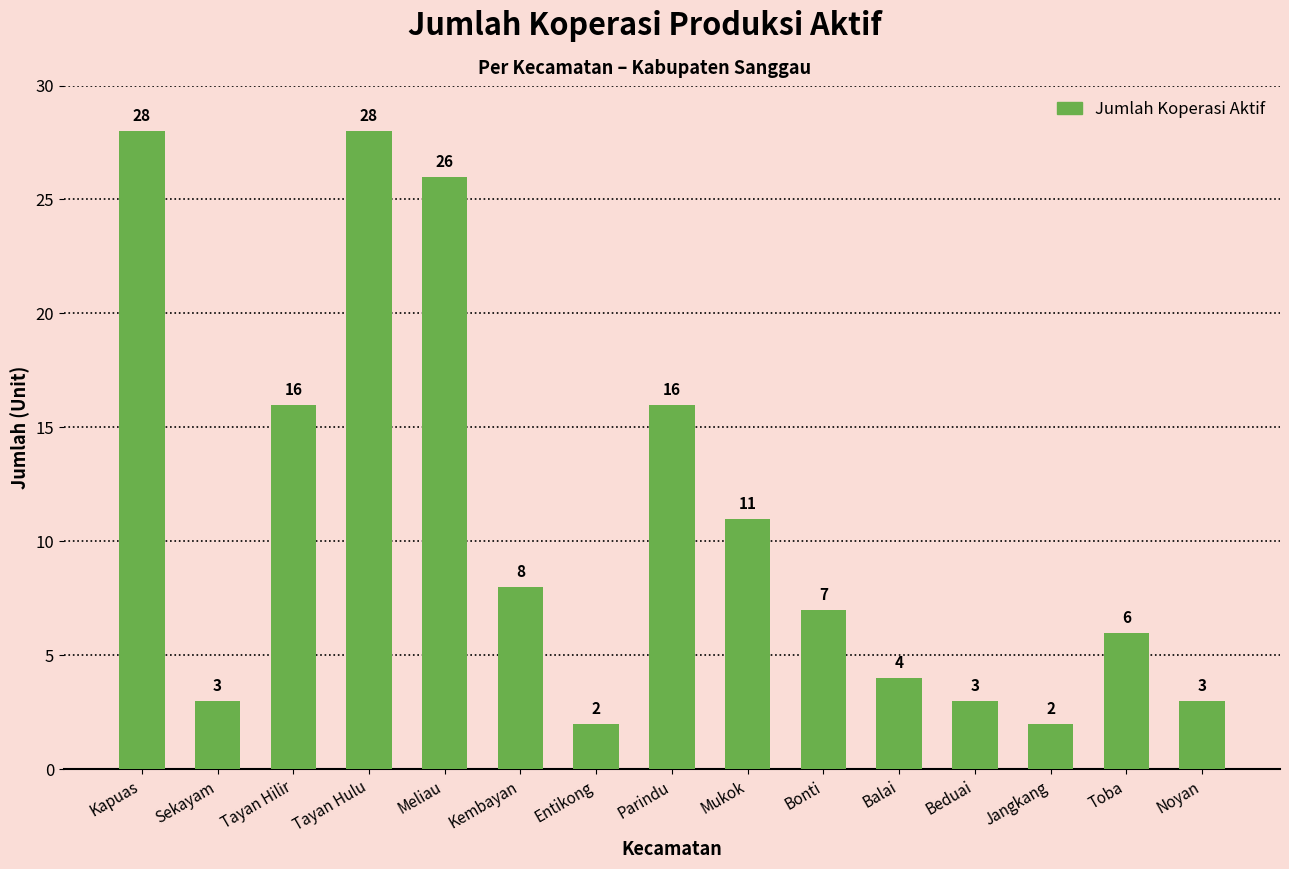

Reading left to right, what are all the values shown in this chart?

Kapuas=28	Sekayam=3	Tayan Hilir=16	Tayan Hulu=28	Meliau=26	Kembayan=8	Entikong=2	Parindu=16	Mukok=11	Bonti=7	Balai=4	Beduai=3	Jangkang=2	Toba=6	Noyan=3